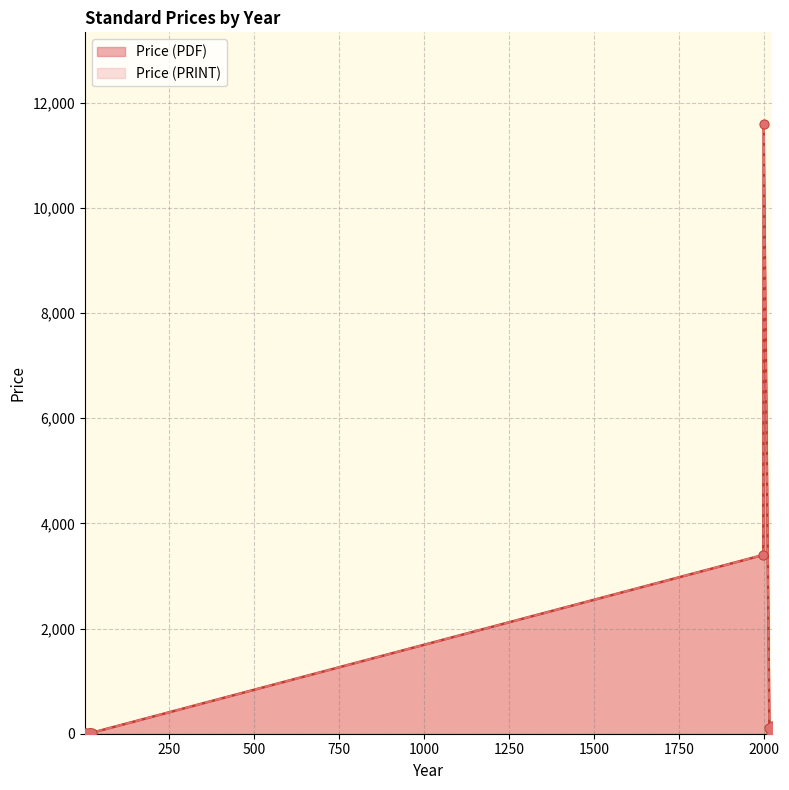

At which category is the sum across all series the highest?

2000